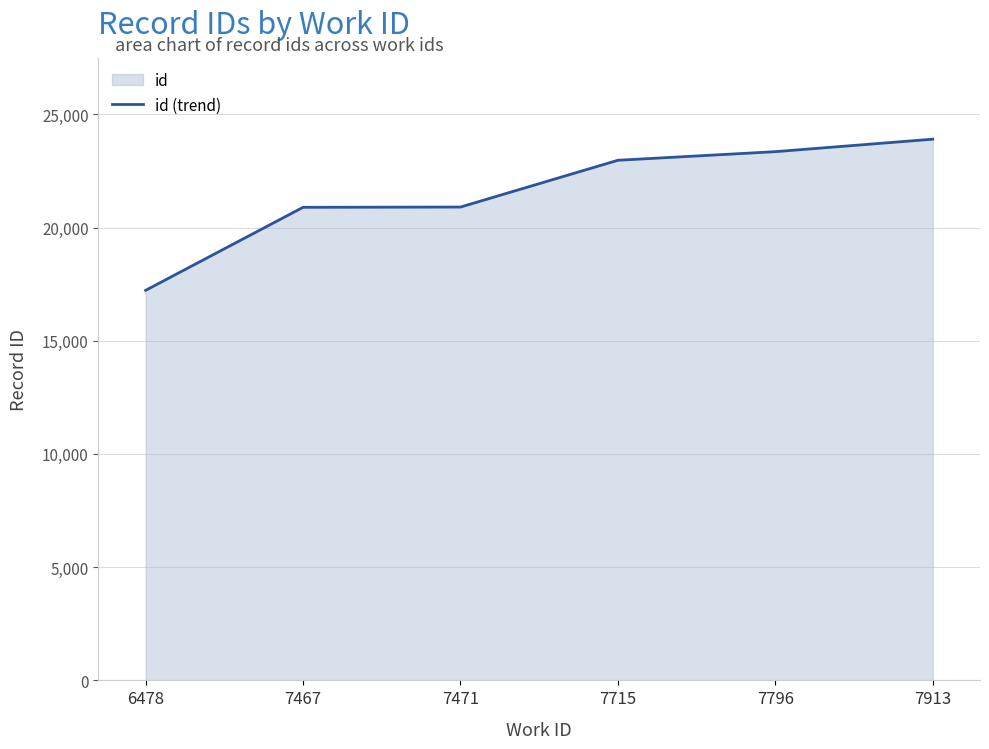

The value at 7467 is 27923. True or false?

False